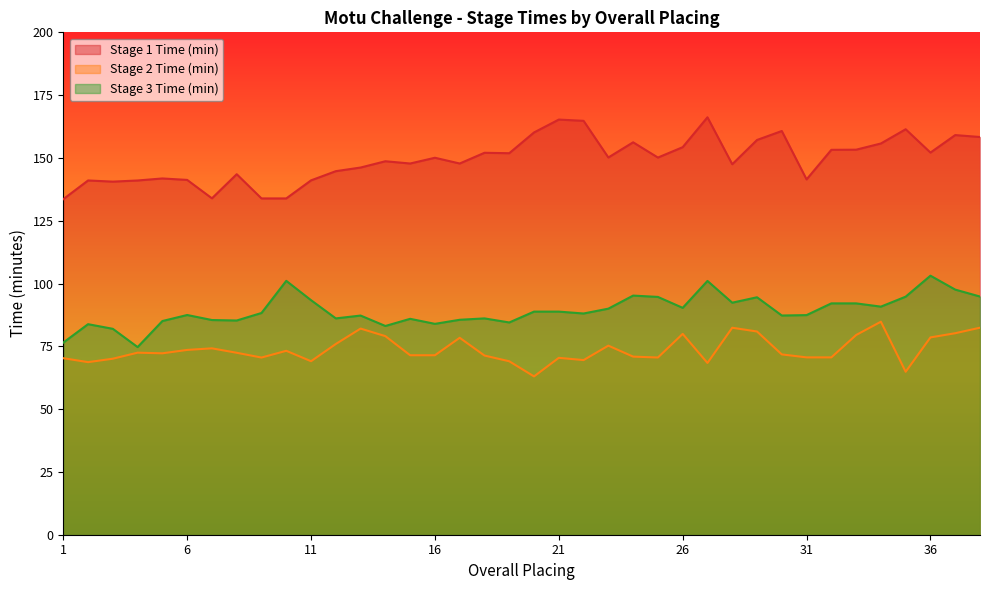

Which series has the largest total across all categories?

Stage 1 Time (min)